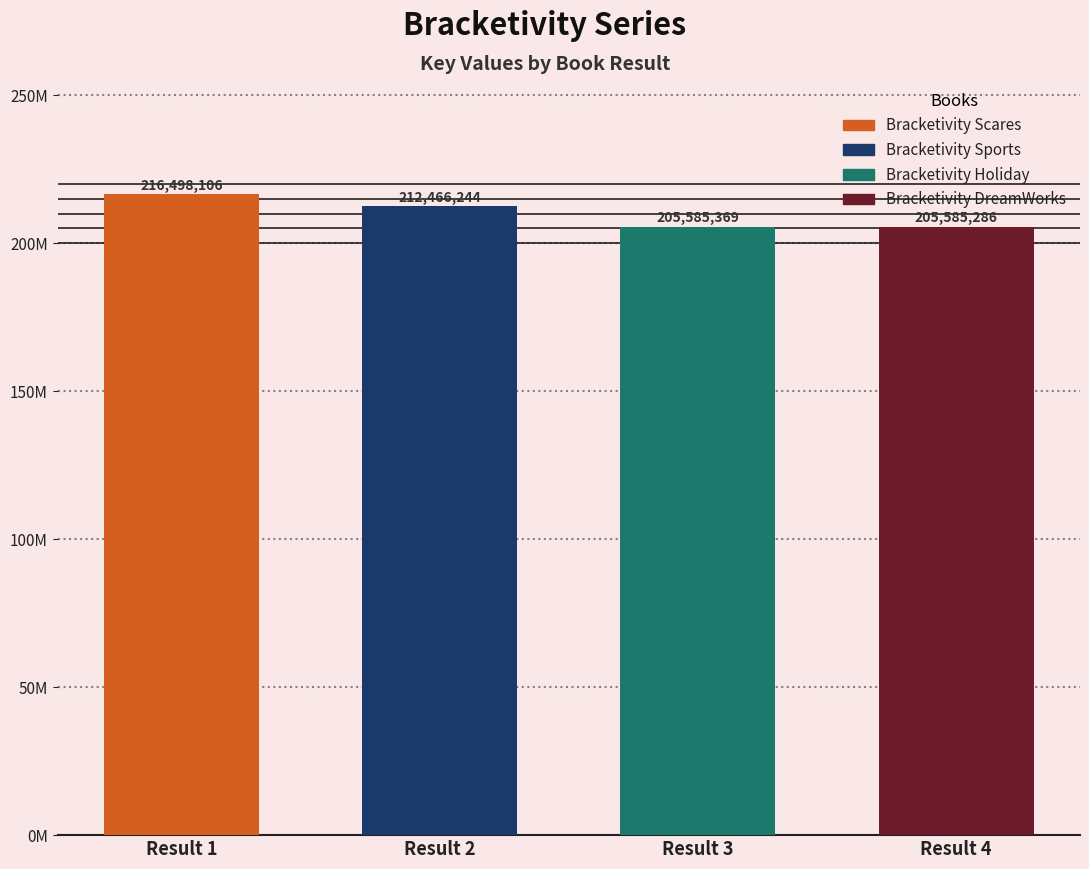

Rank the categories by value from highest to lowest.

Result 1, Result 2, Result 3, Result 4